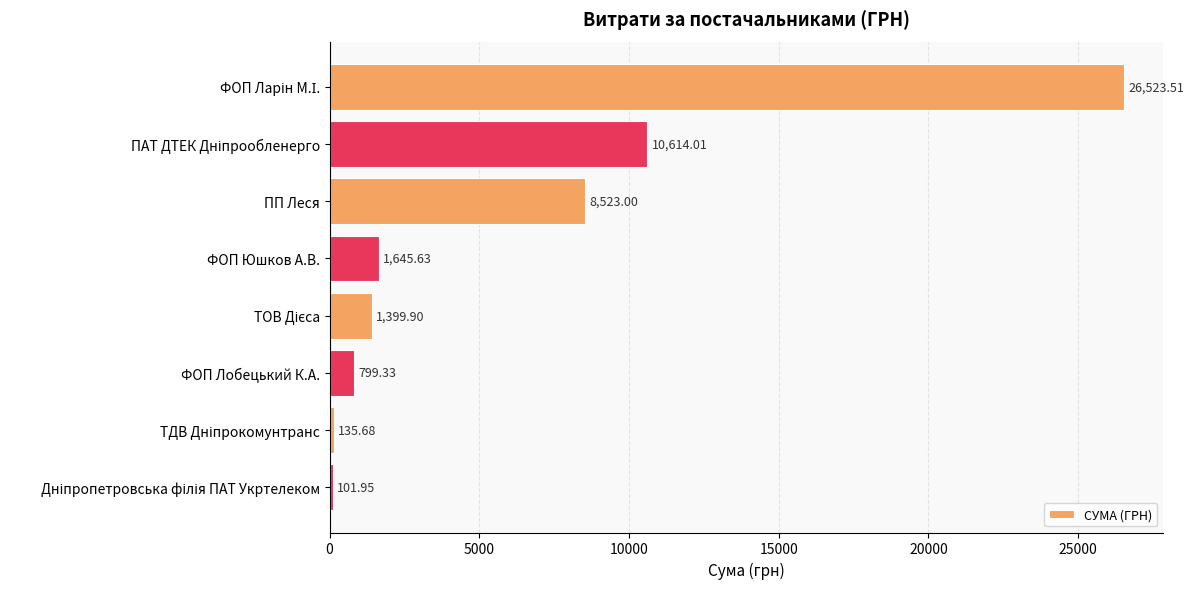

What is the average value?

6217.9